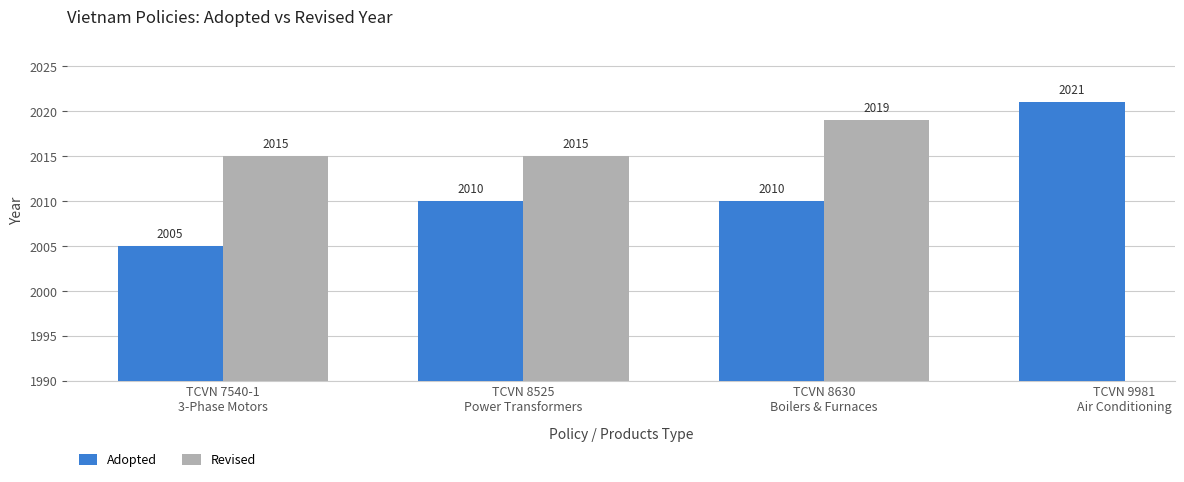

How many bars are there in each group?

2